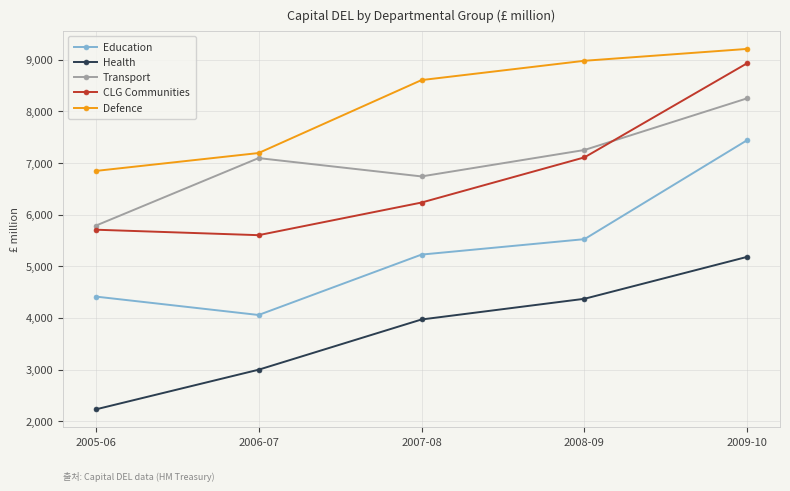

True or false: Transport and Defence cross at least once.

False